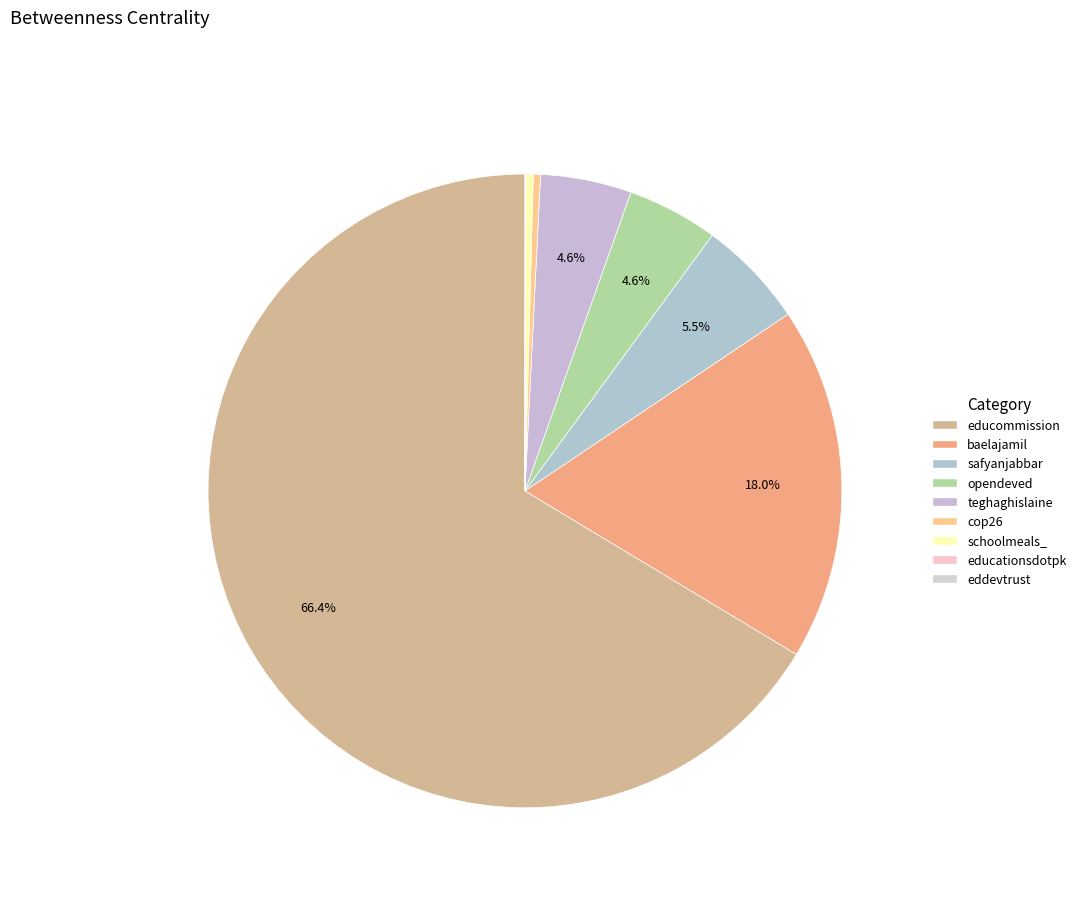

True or false: educationsdotpk accounts for 0% of the total.

True